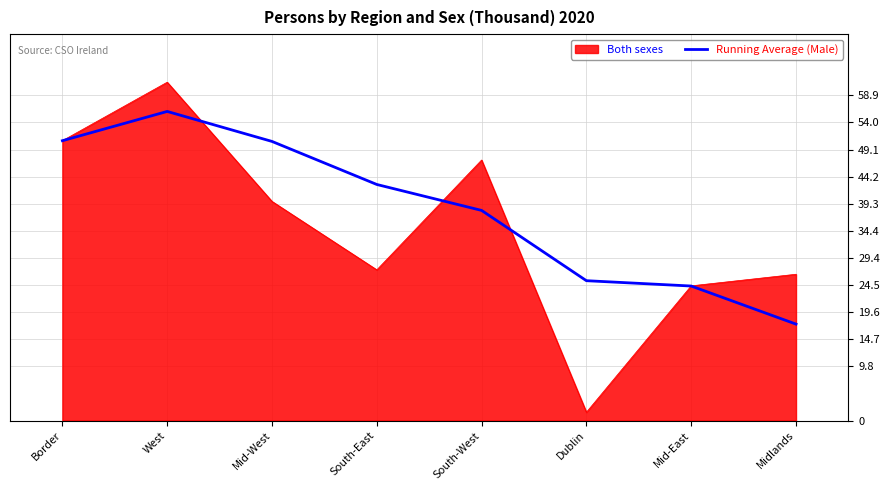

How many categories are shown in the chart?

8